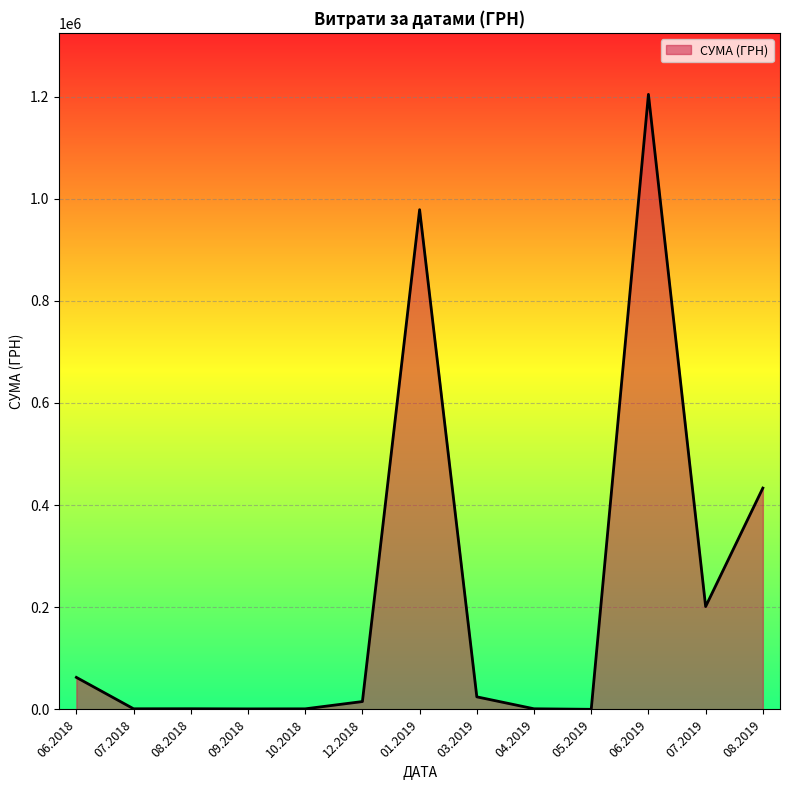

Is it true that the value at 08.2019 is 433414.4?

True